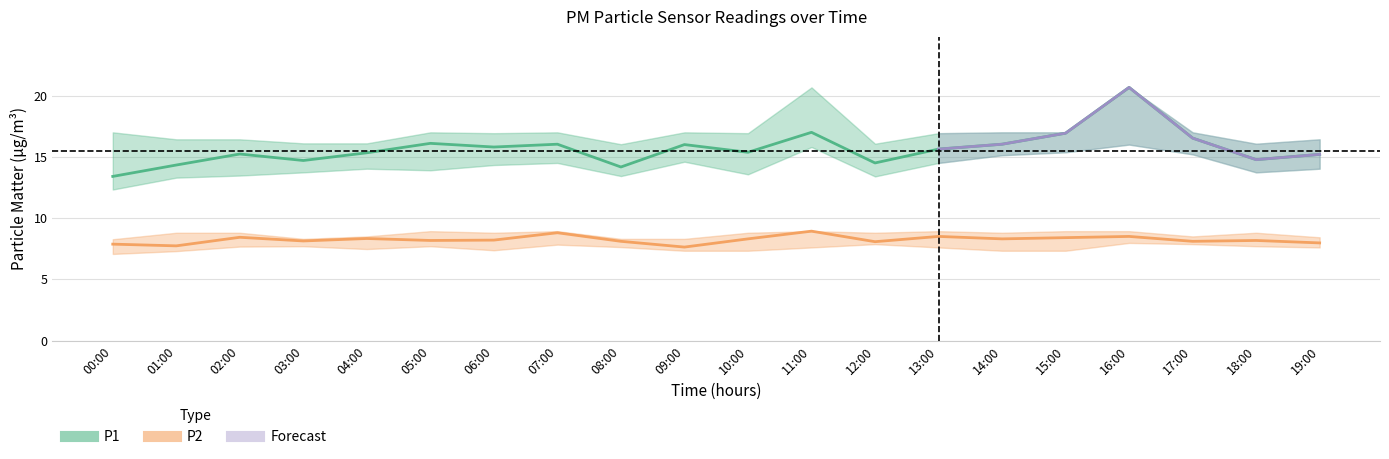

Is this an area chart (filled region under the line)?

No